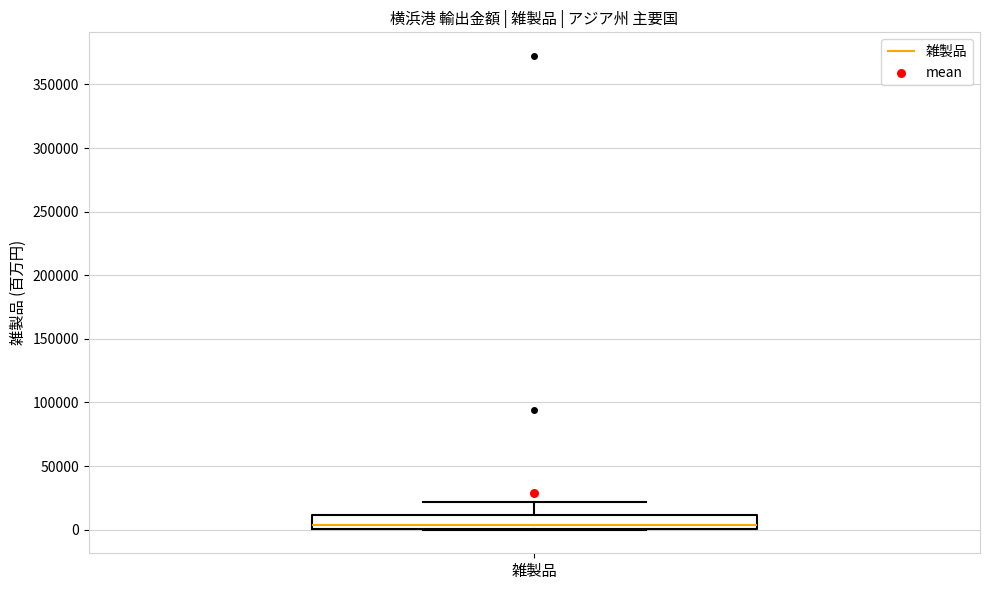

Read this box plot against the y-axis: the position of the median line, the range covered by the box, and the ends of both whiskers. The values are not printed on the chart, so give them approximately, as read against the axis.

median 5000, box 0 to 10000, whiskers 0 to 20000